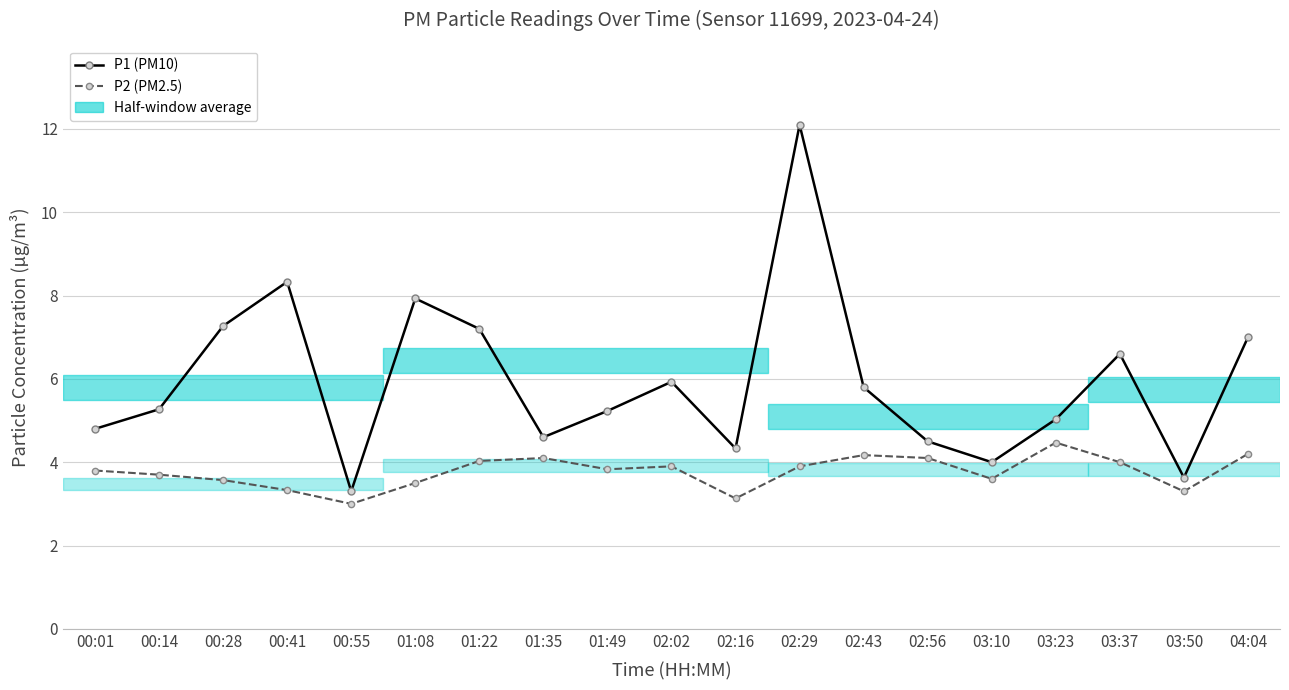

What is the difference between the second highest and second lowest values in the P2 (PM2.5) series?

1.1